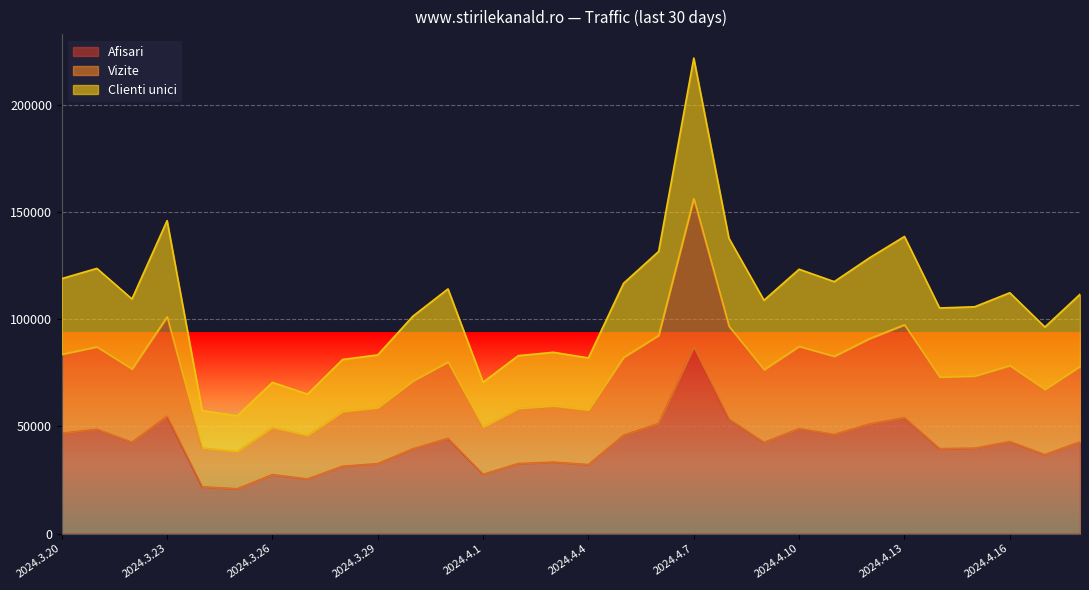

True or false: Vizite and Clienti unici cross at least once.

False